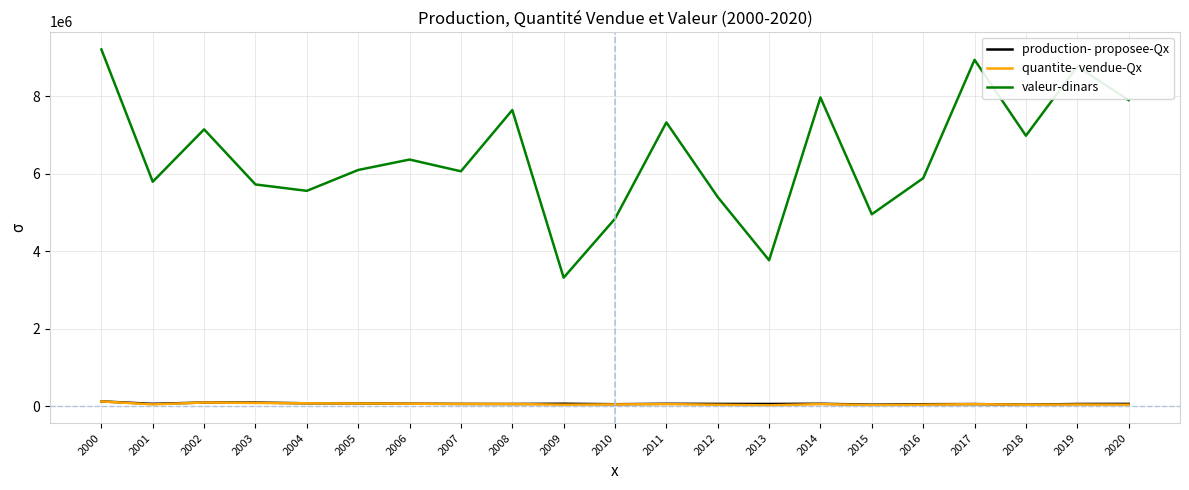

Where does the valeur-dinars series first go above 6096085?

2000